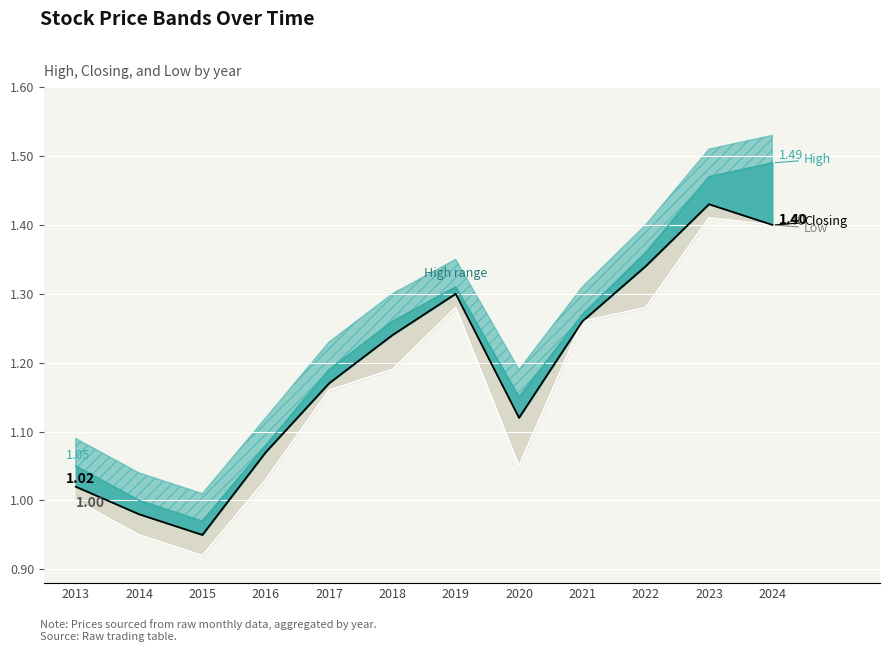

Which series has the widest spread of values?

High